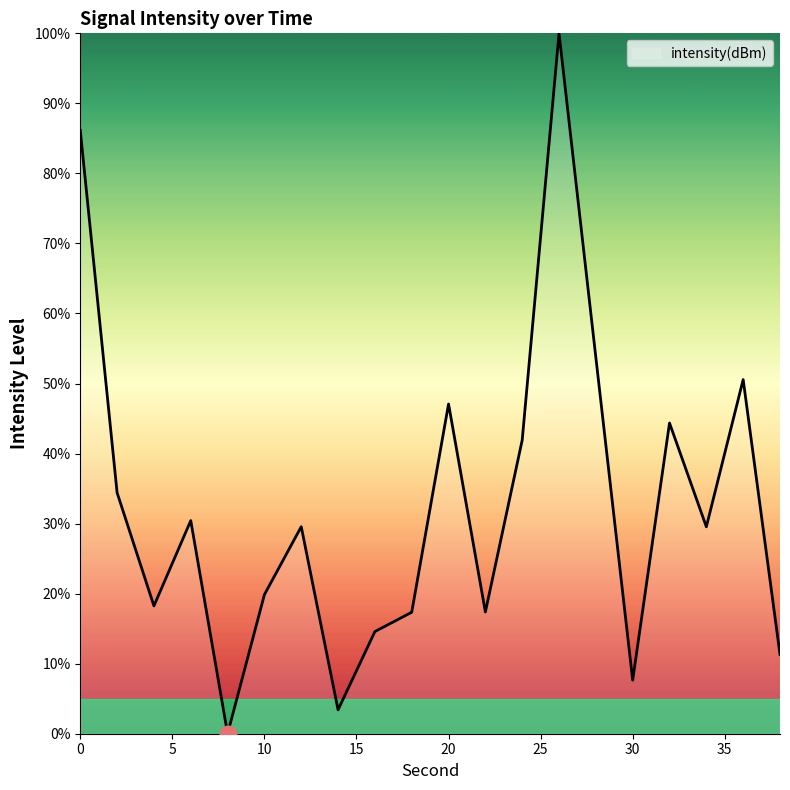

What is the difference between the maximum and minimum values?

100.0